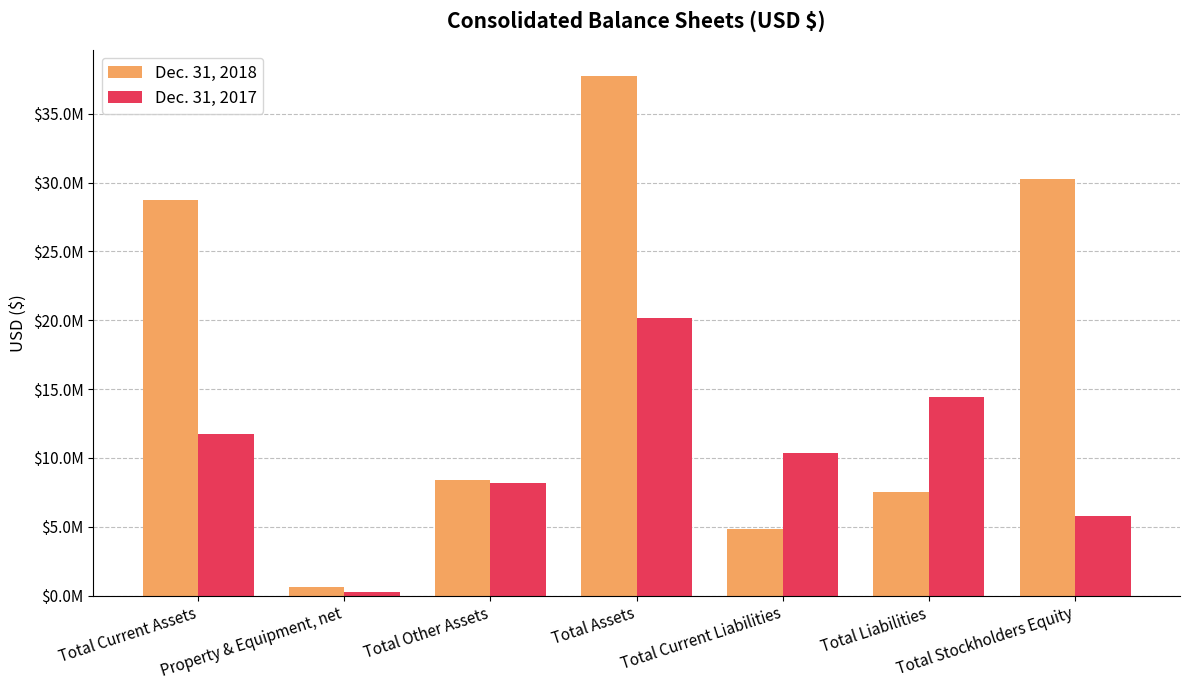

What are all the series names shown in the legend?

Dec. 31, 2018, Dec. 31, 2017